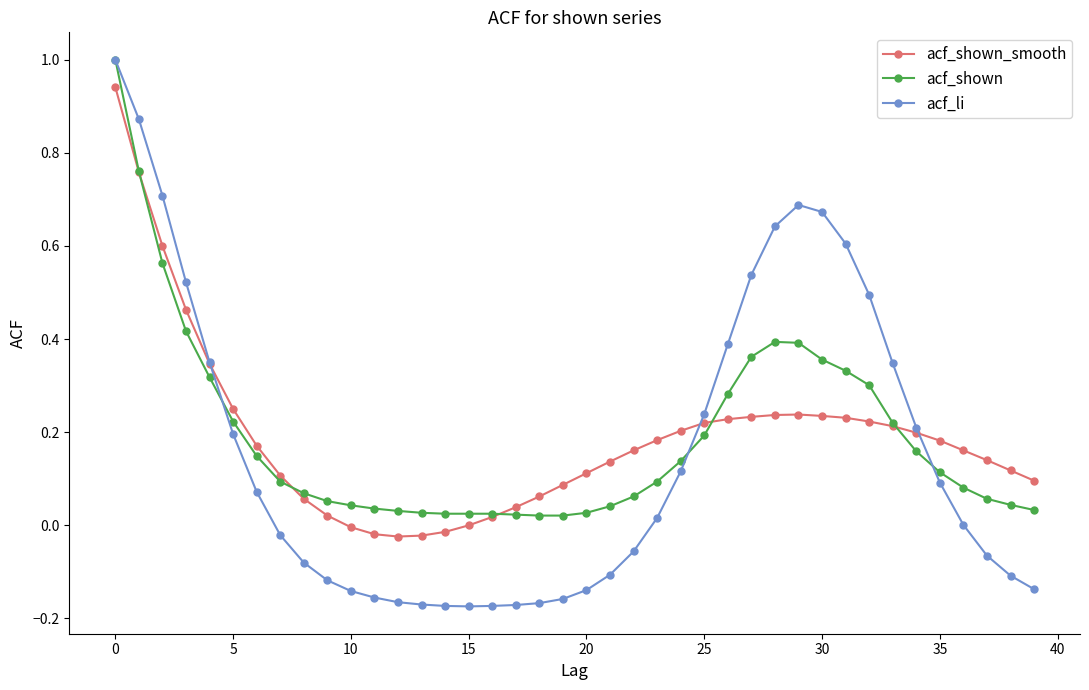

What is the maximum value shown in the chart?

1.0